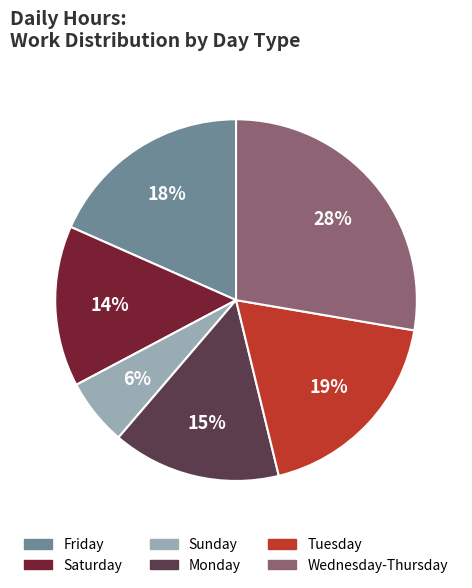

Which category has the biggest portion of the pie?

Wednesday-Thursday